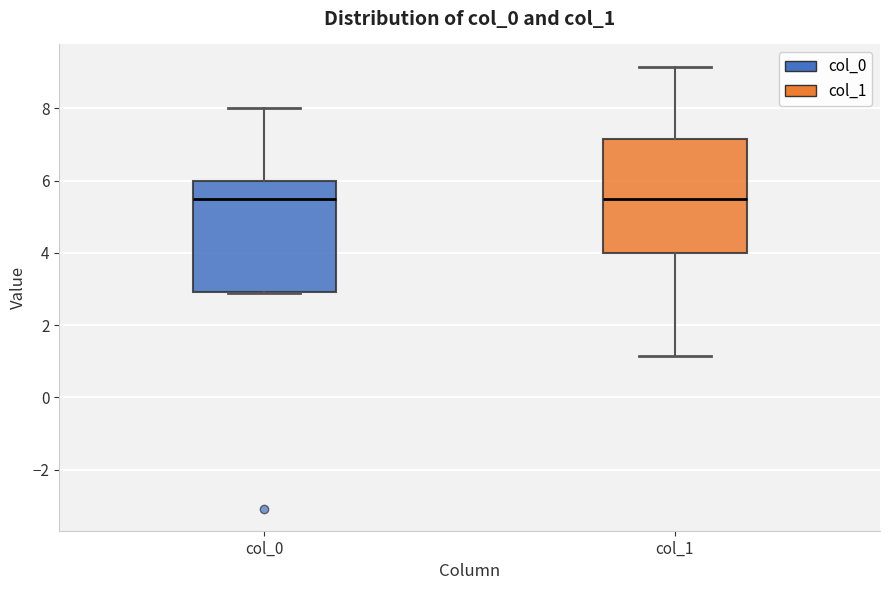

Where does the lower whisker of the box for col_1 end on the y-axis? The values are not printed on the chart, so give them approximately, as read against the axis.

1.2